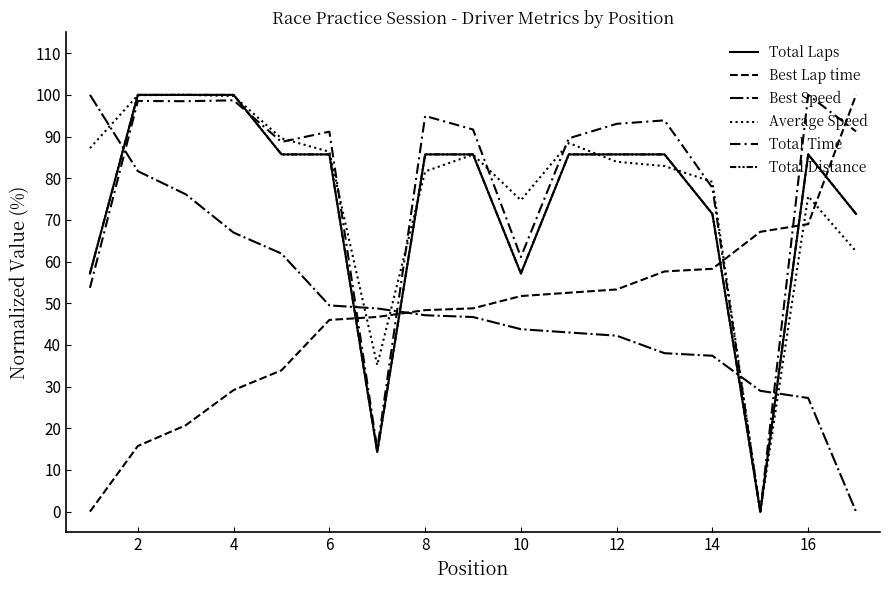

Is this an area chart (filled region under the line)?

No